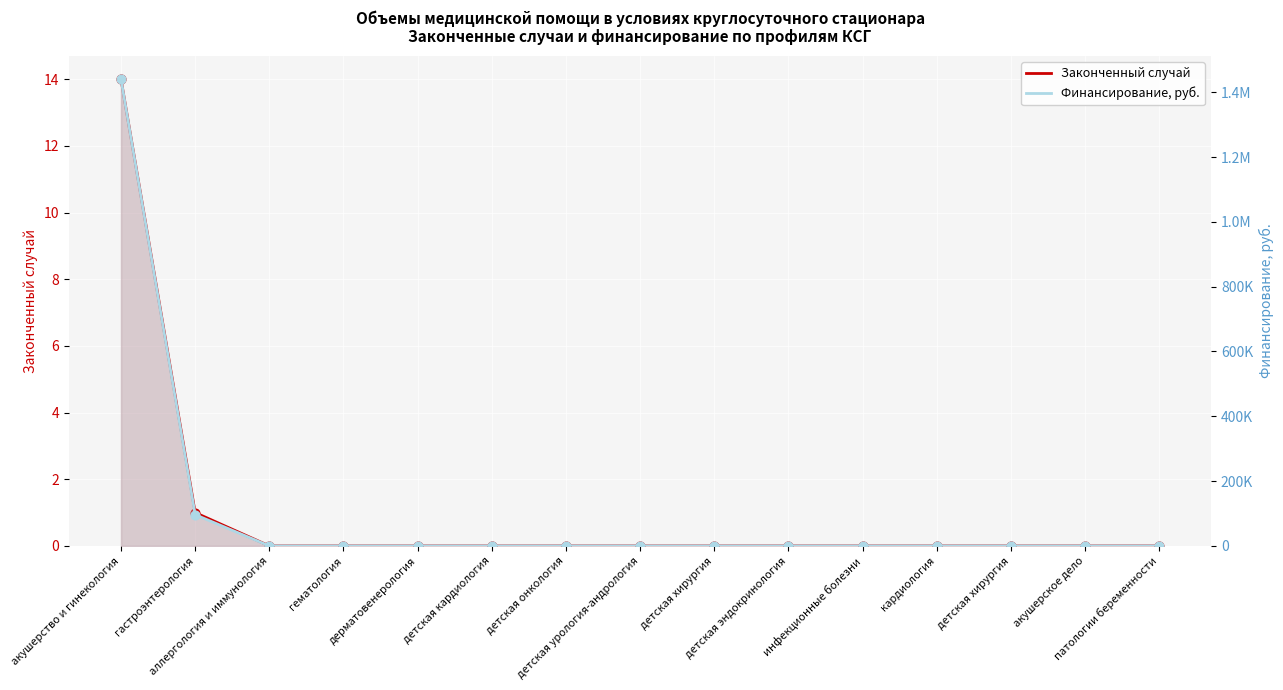

Is the value of Законченный случай at гастроэнтерология greater than the value of Финансирование, руб. at детская урология-андрология?

Yes